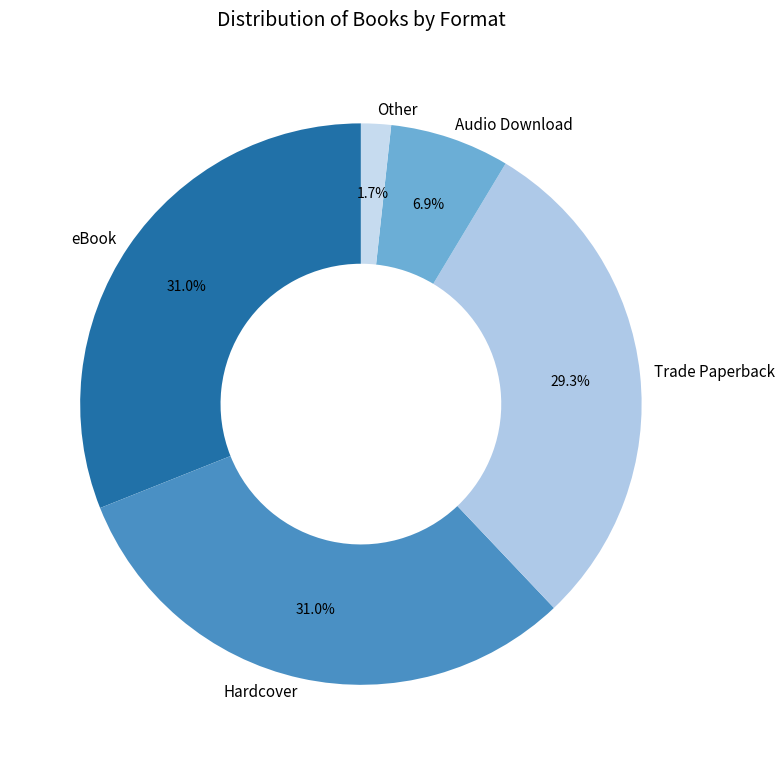

Combined, do Audio Download and Other account for over 50%?

No